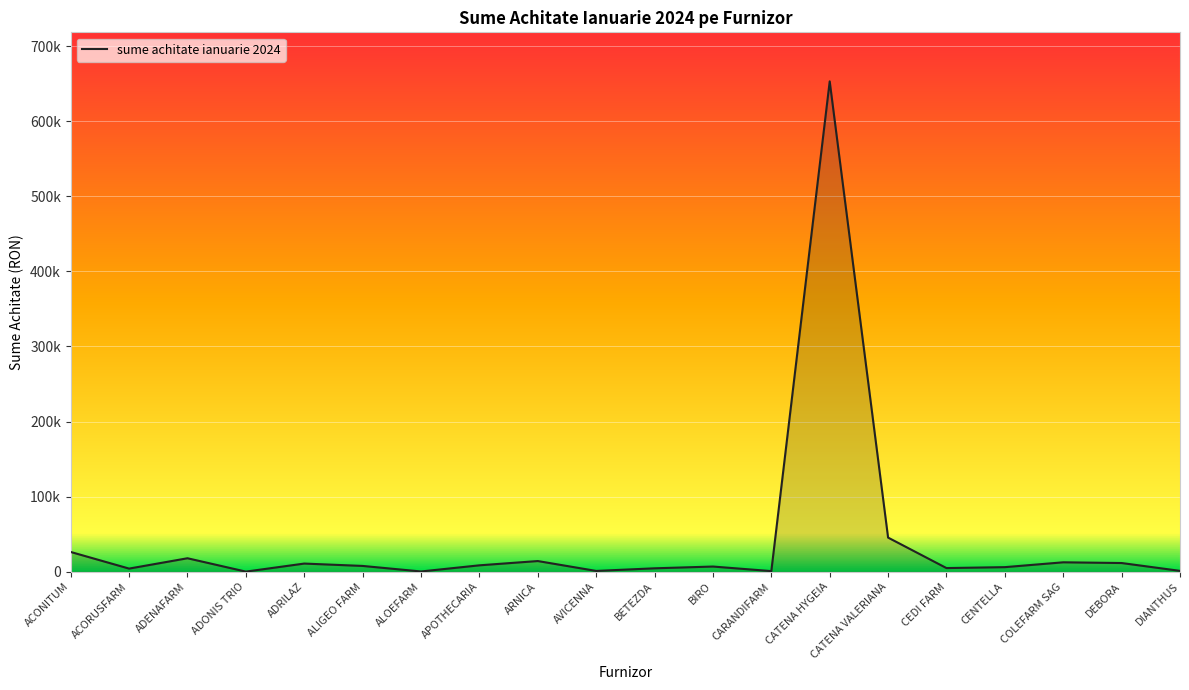

Where is the data nearest to the value 326599?

CATENA VALERIANA